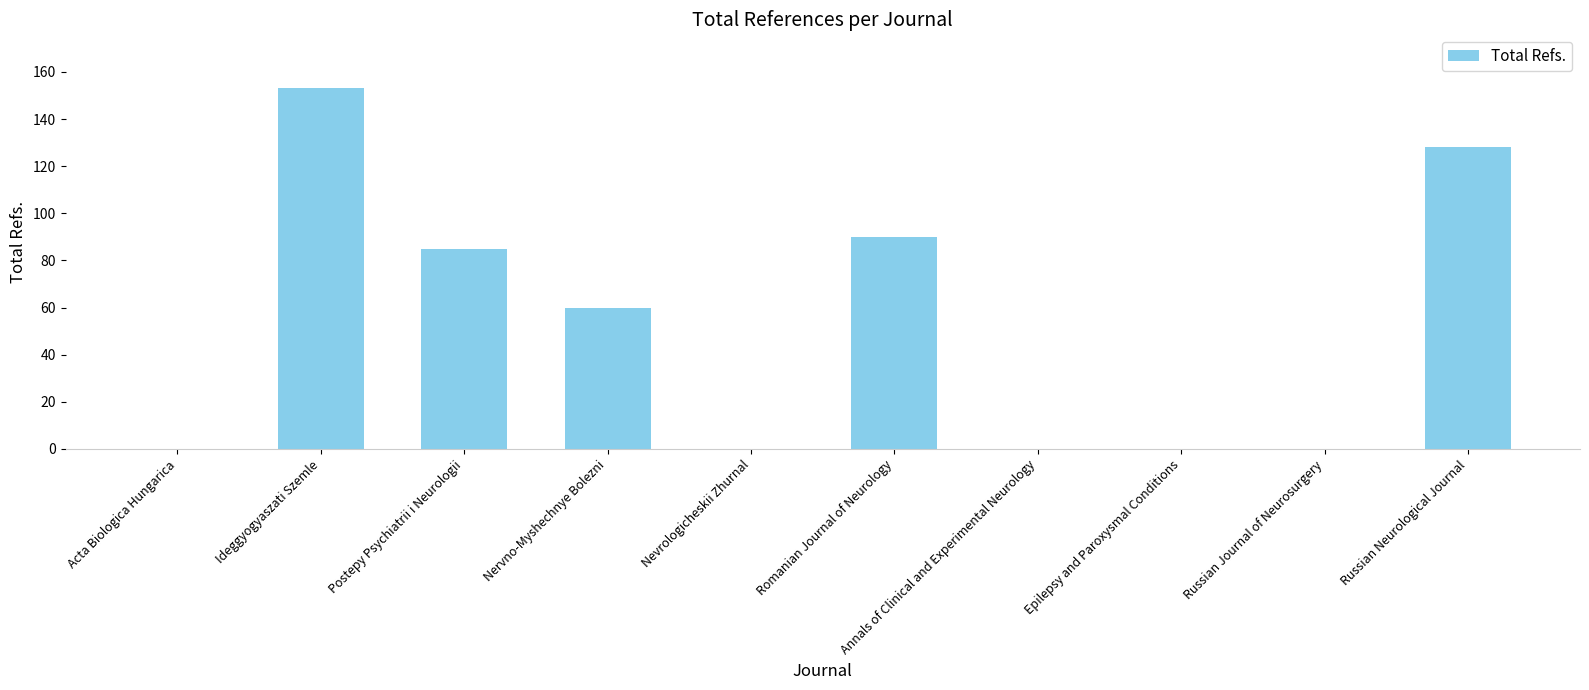

Reading right to left, extract all data points from this chart.

Russian Neurological Journal=128	Russian Journal of Neurosurgery=0	Epilepsy and Paroxysmal Conditions=0	Annals of Clinical and Experimental Neurology=0	Romanian Journal of Neurology=90	Nevrologicheskii Zhurnal=0	Nervno-Myshechnye Bolezni=60	Postepy Psychiatrii i Neurologii=85	Ideggyogyaszati Szemle=153	Acta Biologica Hungarica=0